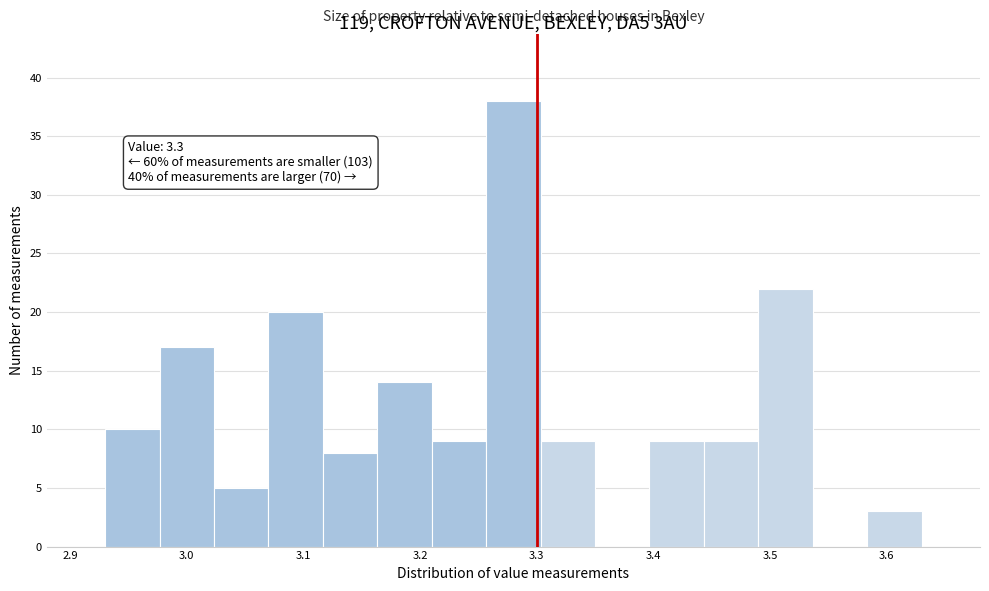

Over which range of the x-axis is the bar tallest?

3.26 to 3.30